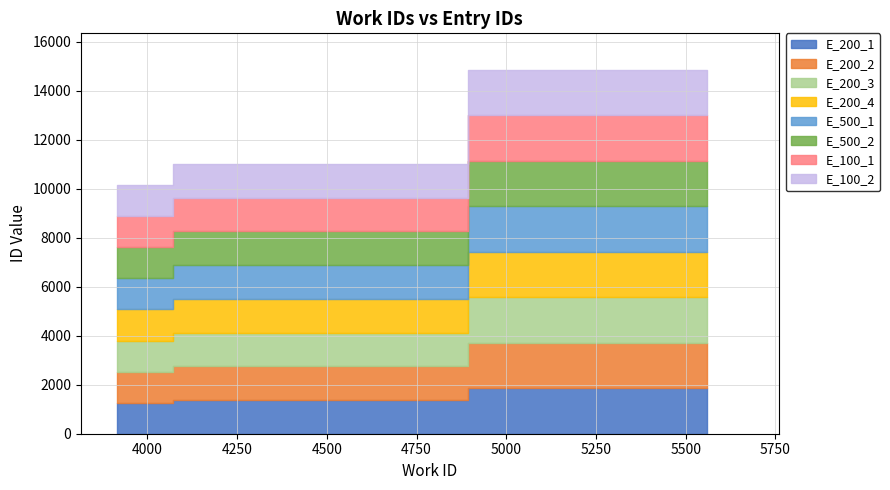

The id series shows 11013 at 4229. True or false?

True